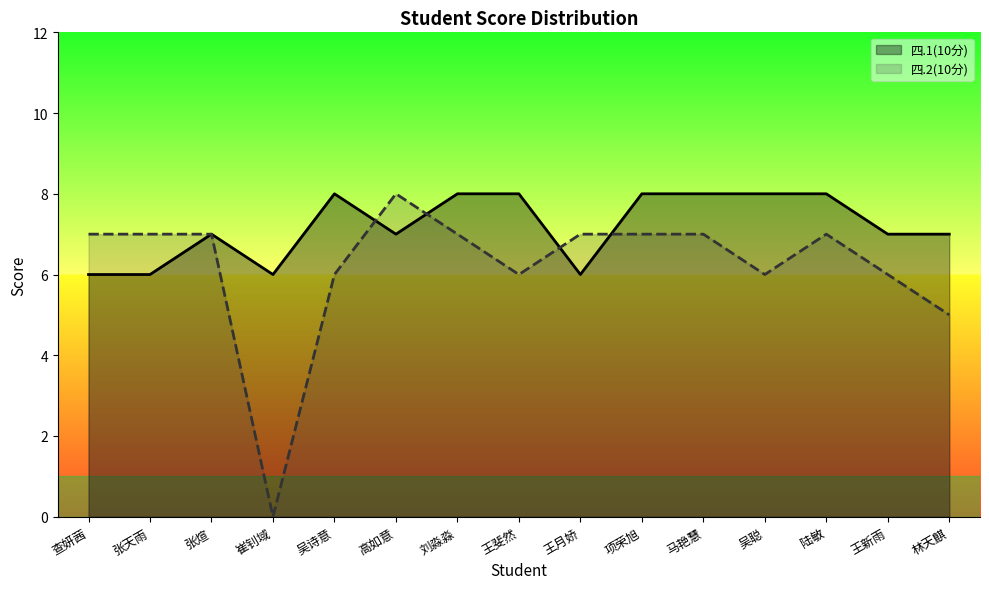

Which category has the lowest value across all series?

崔钊域